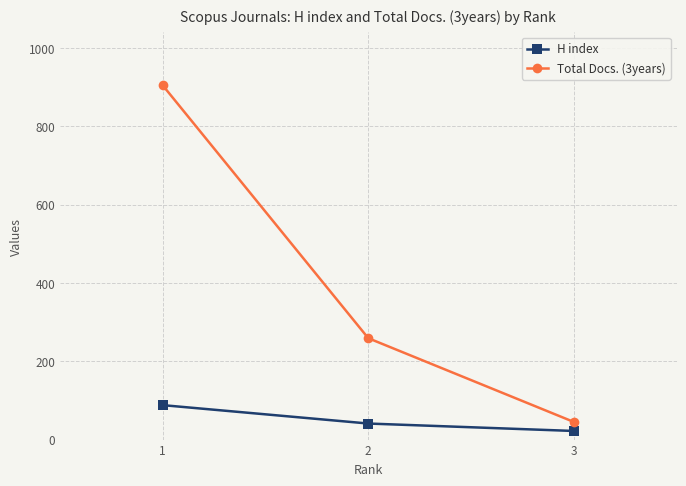

What is the difference between the highest and lowest values at 2?

218